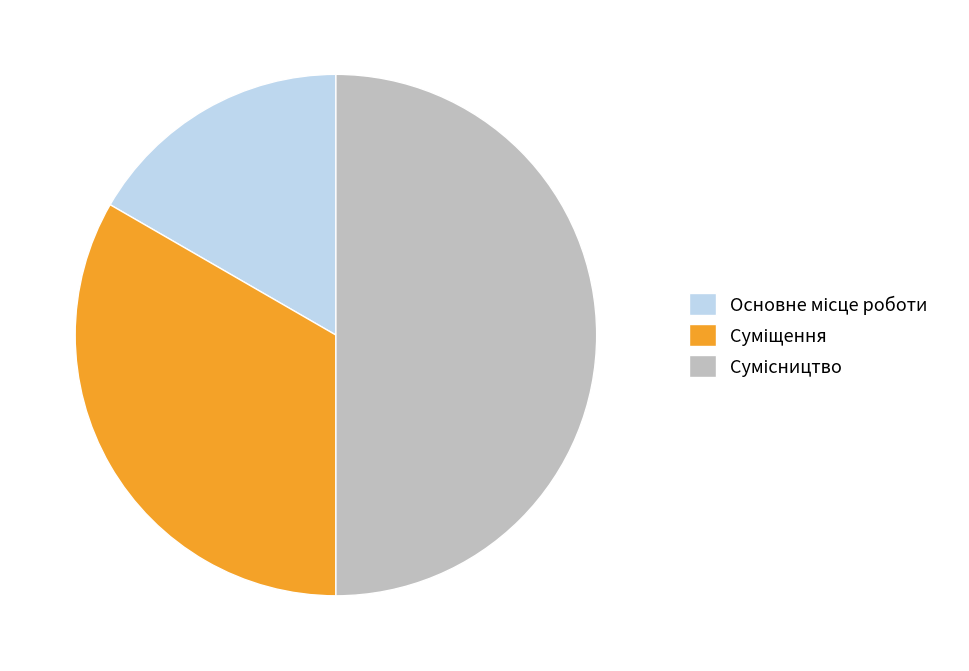

Combined, do Суміщення and Основне місце роботи account for over 50%?

No